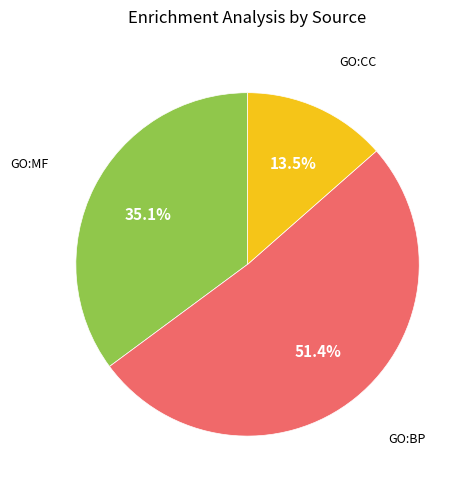

Is there any slice that represents more than half of the pie?

Yes